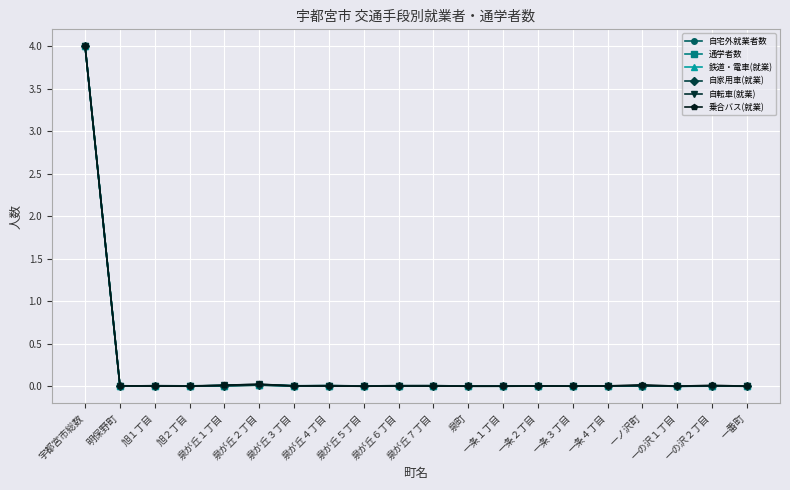

Is it true that 通学者数 equals 1.2 at 宇都宮市総数?

False